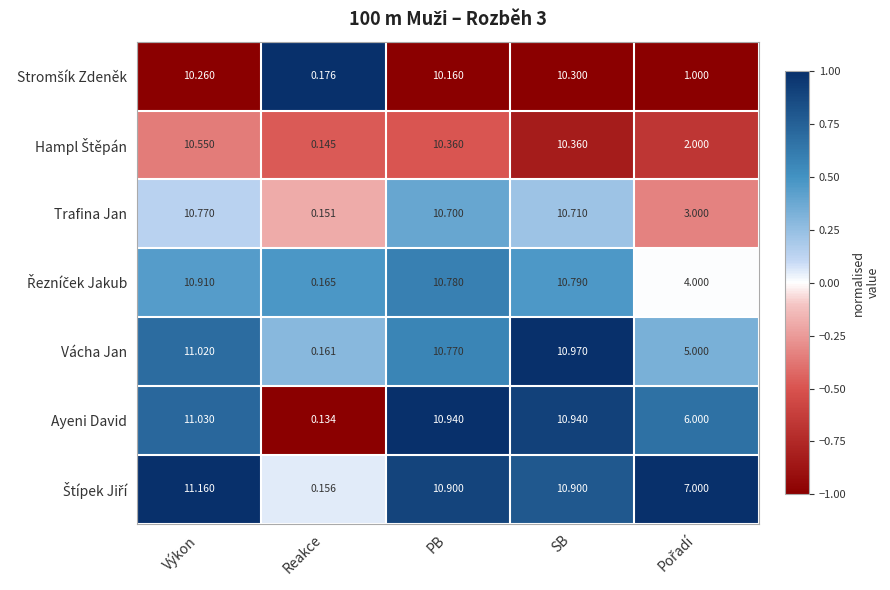

Count the number of data series in this chart.

7